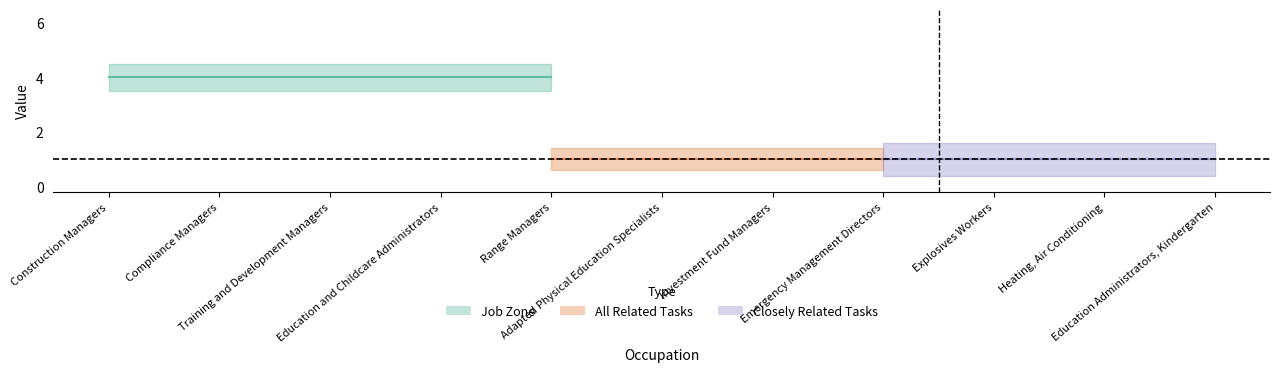

What is the label of the 3rd point from the left?

Training and Development Managers